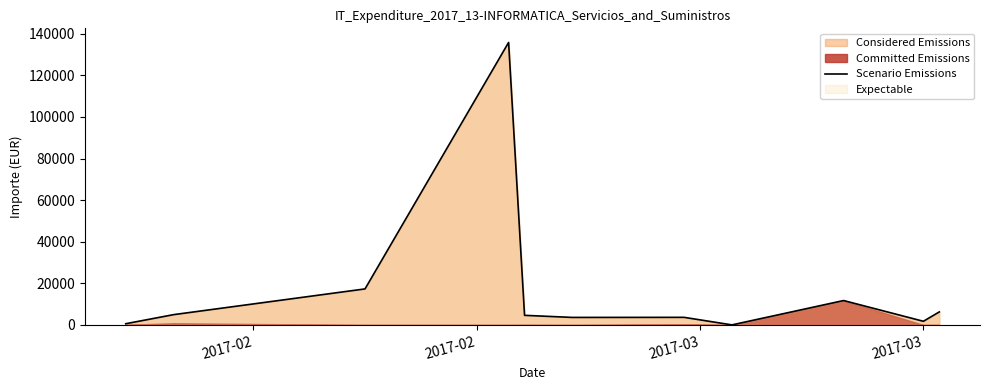

How many interior local peaks (higher than both neighbors) does the data have?

3